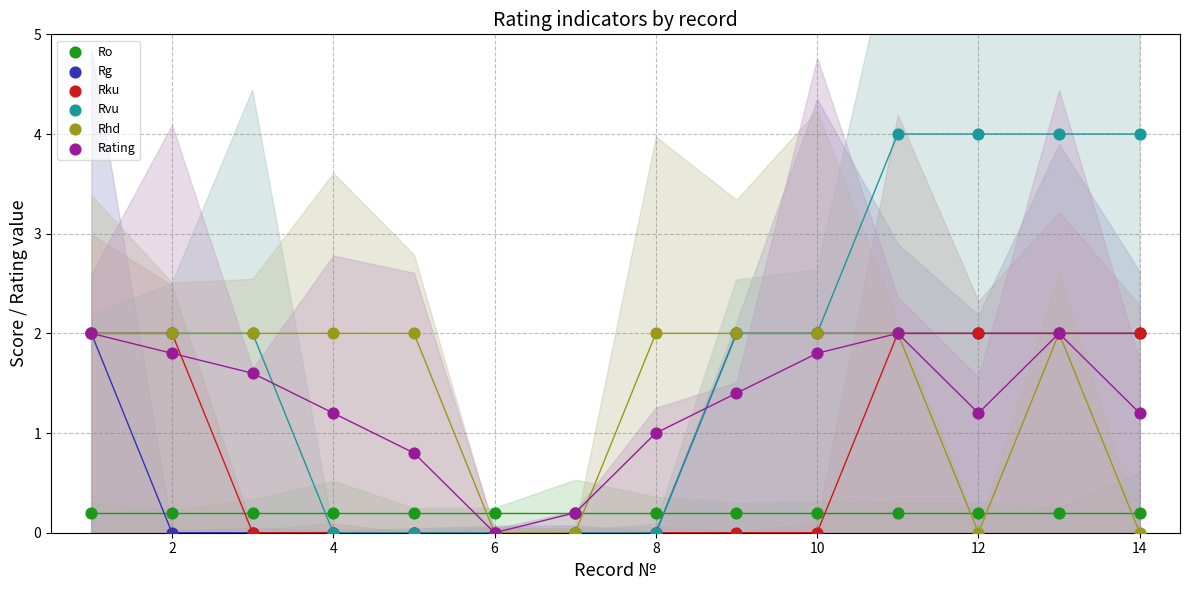

What are all the series names shown in the legend?

Ro, Rg, Rku, Rvu, Rhd, Rating